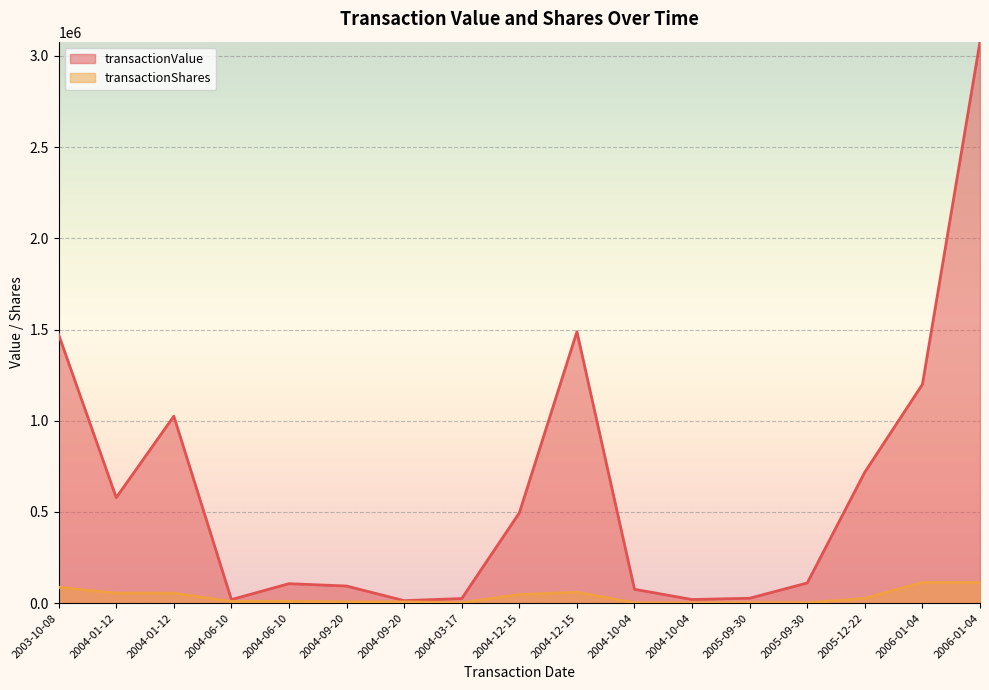

True or false: transactionValue has a value of 1199537 at 2006-01-04.

True